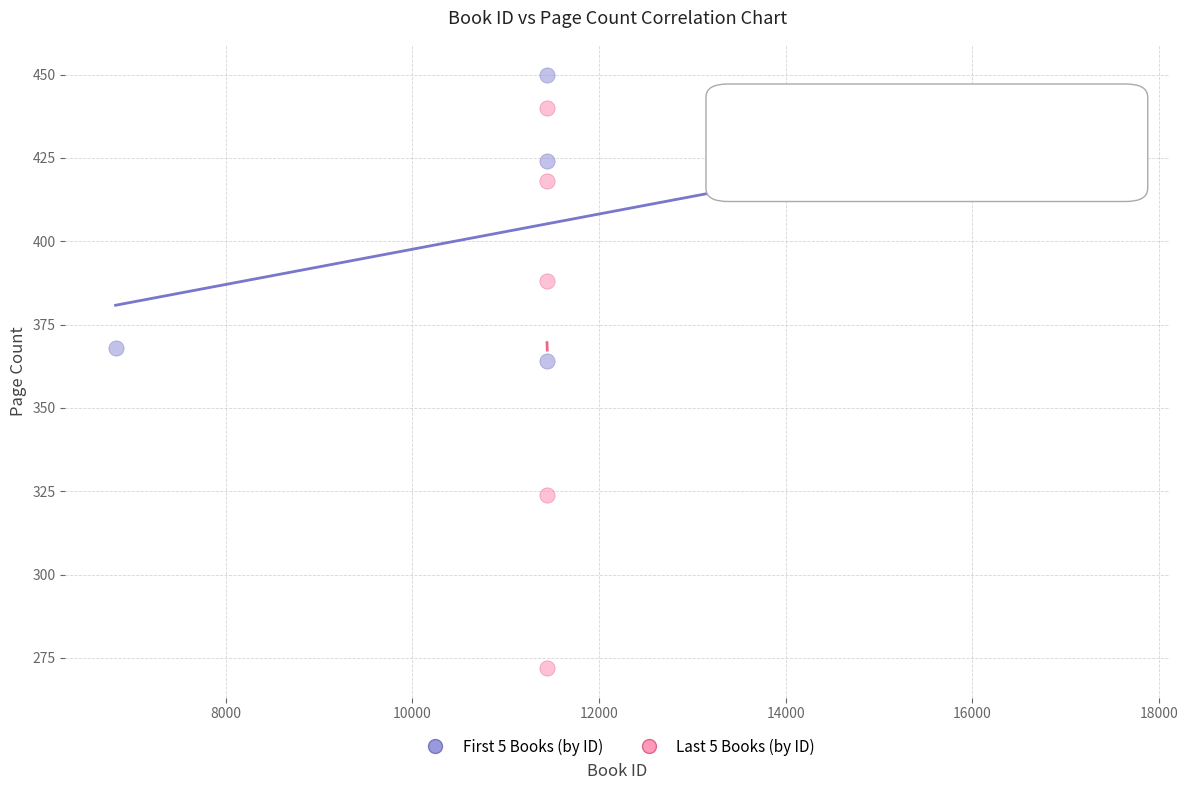

Which series reaches the maximum Y coordinate?

First 5 Books (by ID)